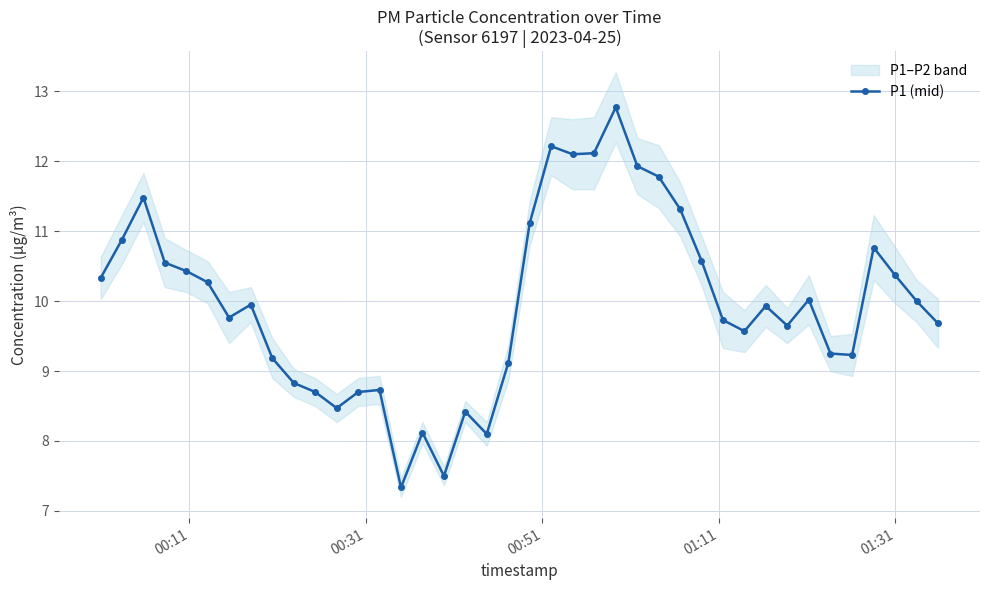

Is this an area chart (filled region under the line)?

No